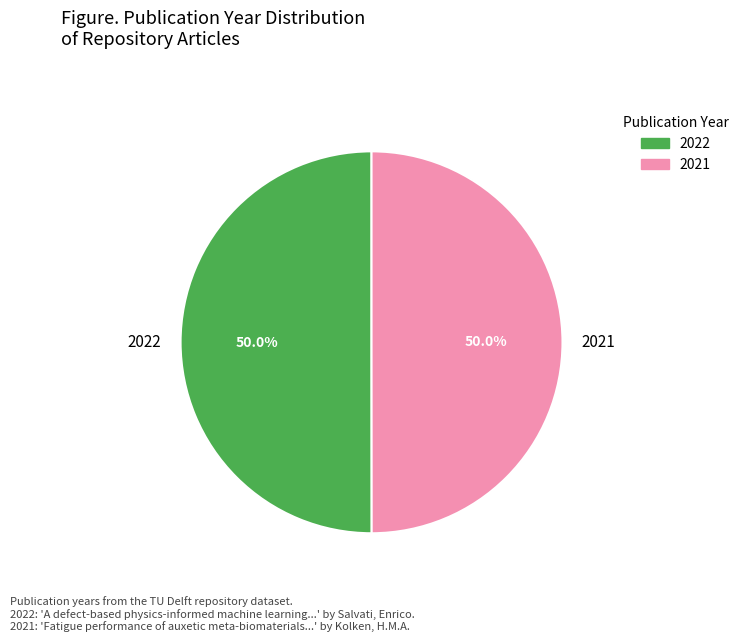

What is the total percentage of 2021 and 2022?

100.0%